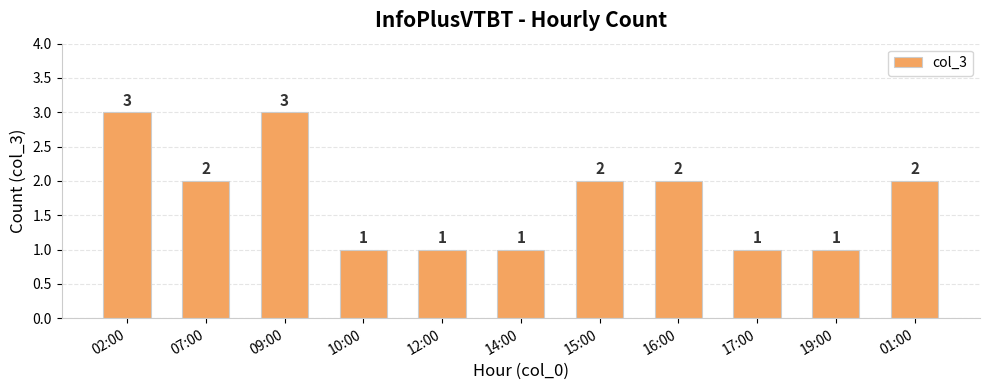

Read the value at 14:00.

1